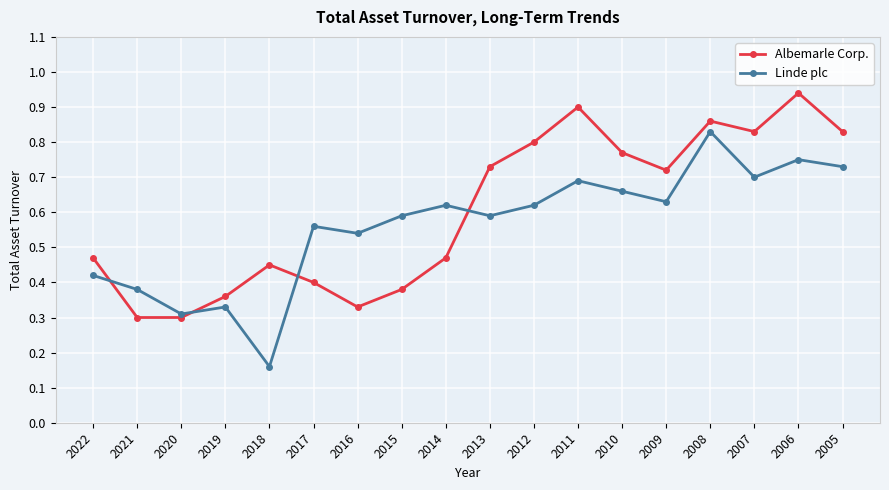

How many data points does each series have?

18